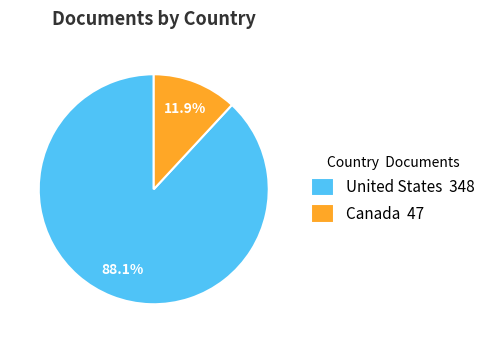

To the nearest percent, what is the difference between the Canada and United States slice percentages?

76%